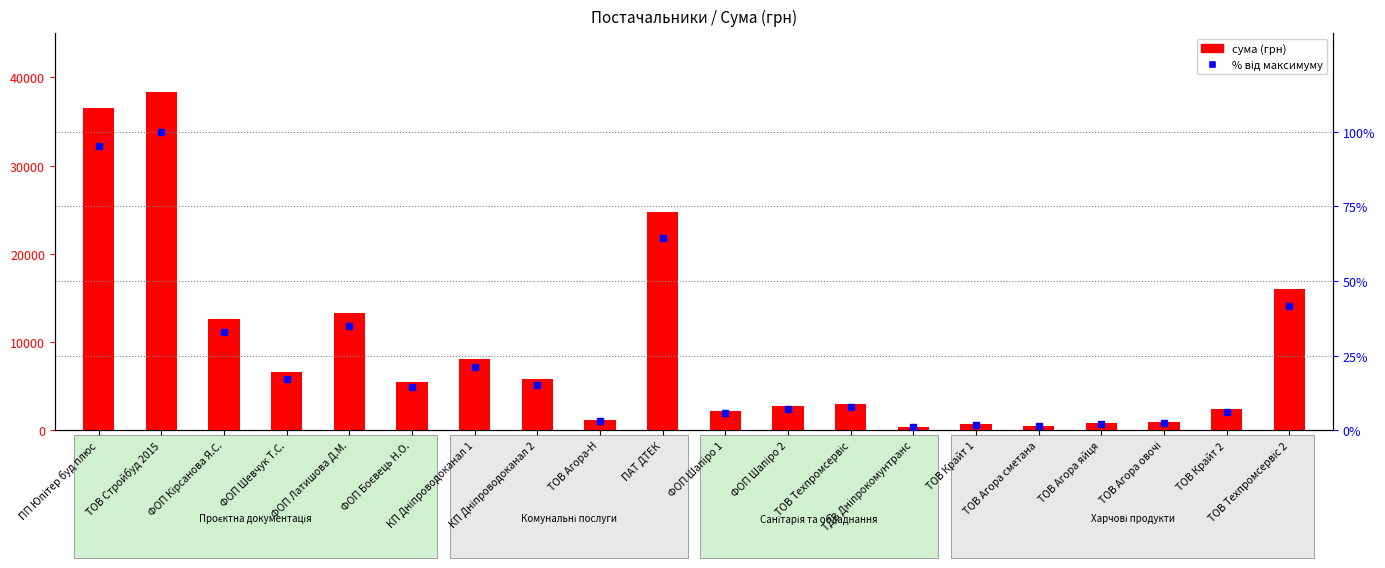

The value of сума (грн) at ТОВ Агора-Н is 1118.0. True or false?

True